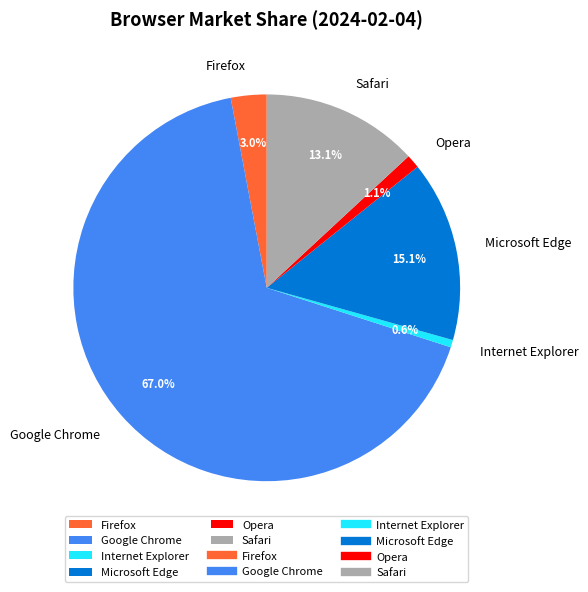

What portion of the pie excludes Microsoft Edge?

84.9%